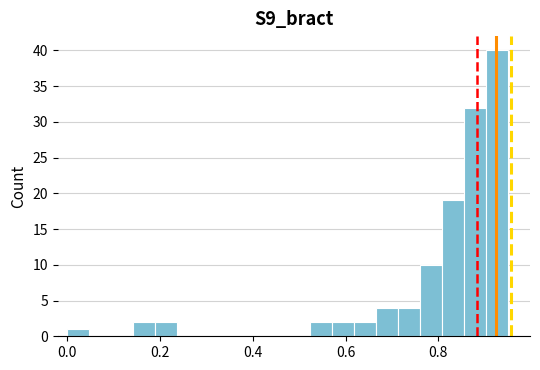

Around what value on the x-axis is the tallest bar? Give the approximate position of its centre, as read against the axis.

0.92